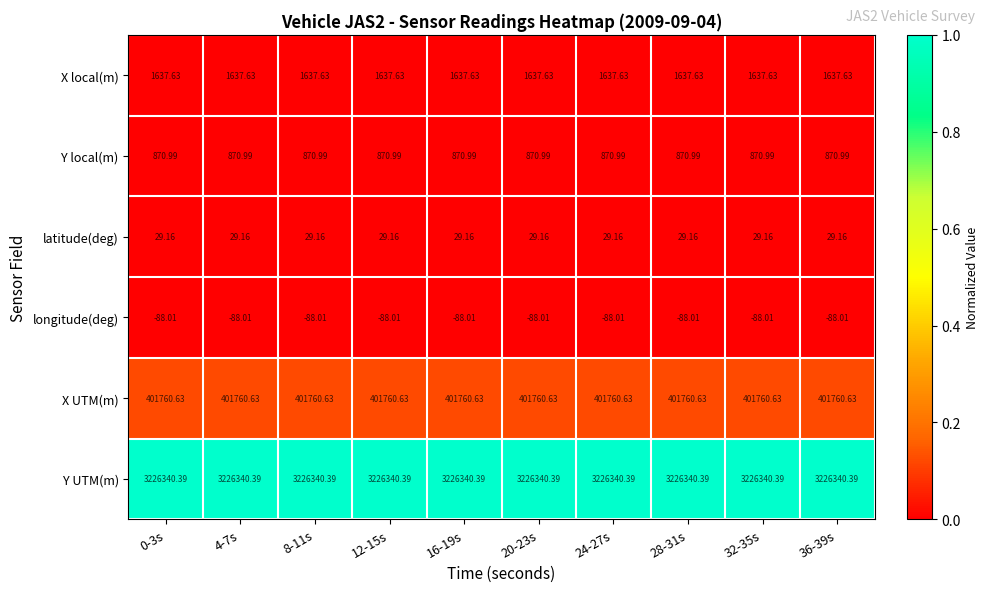

Is the value of Y local(m) at 20-23s greater than the value of longitude(deg) at 8-11s?

Yes